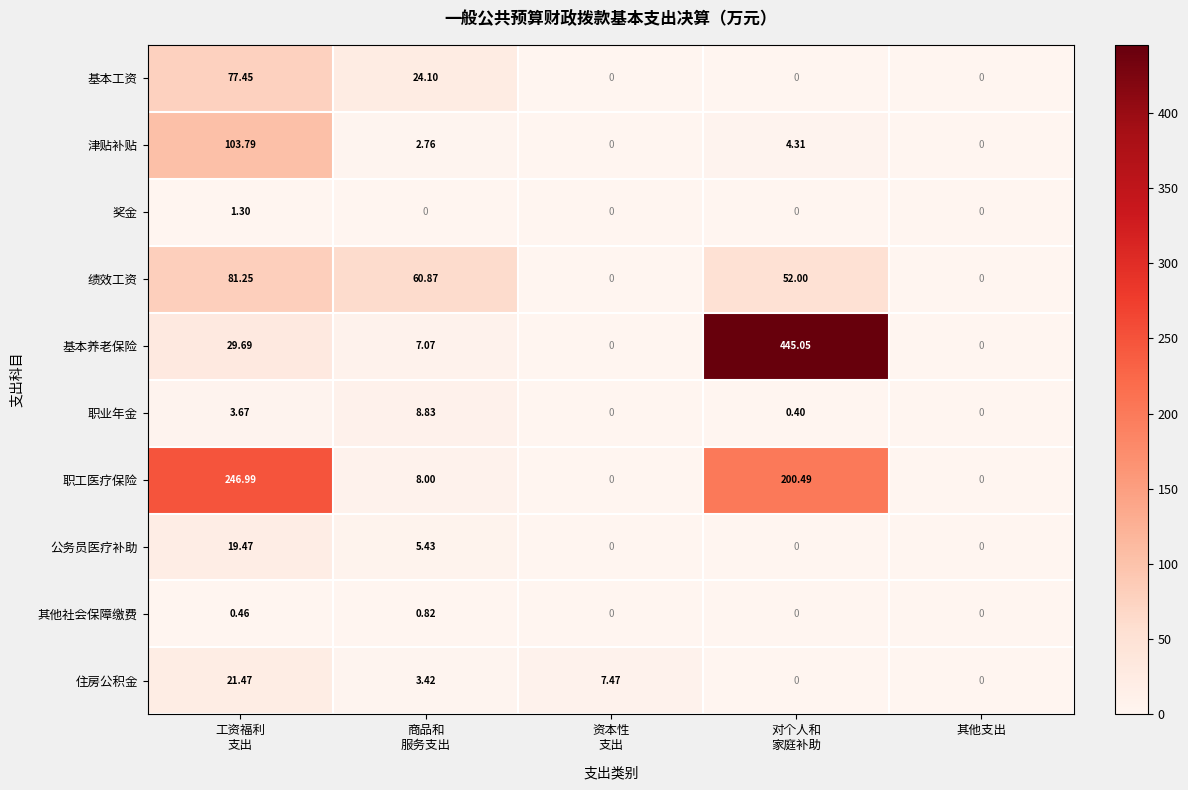

What is the greatest value displayed?

445.1